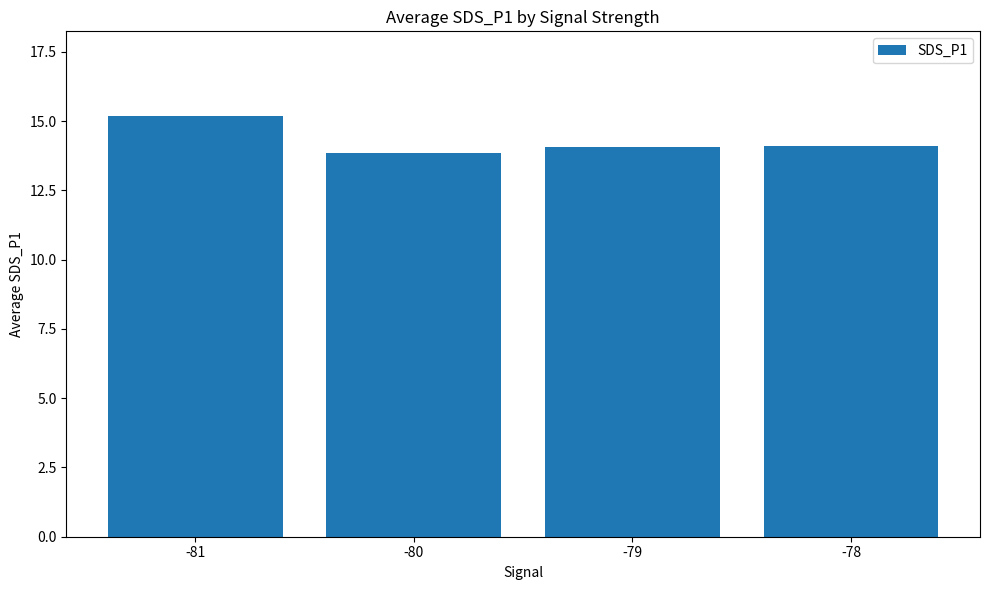

What value does the data have at -79?

14.1